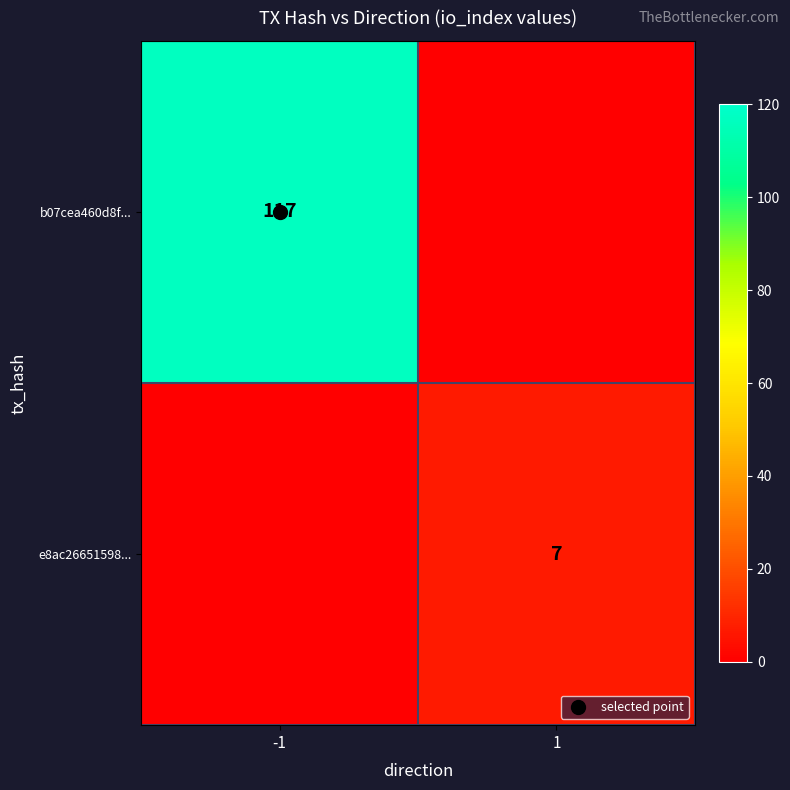

Is the value of b07cea460d8f... at -1 greater than the value of e8ac26651598... at -1?

Yes